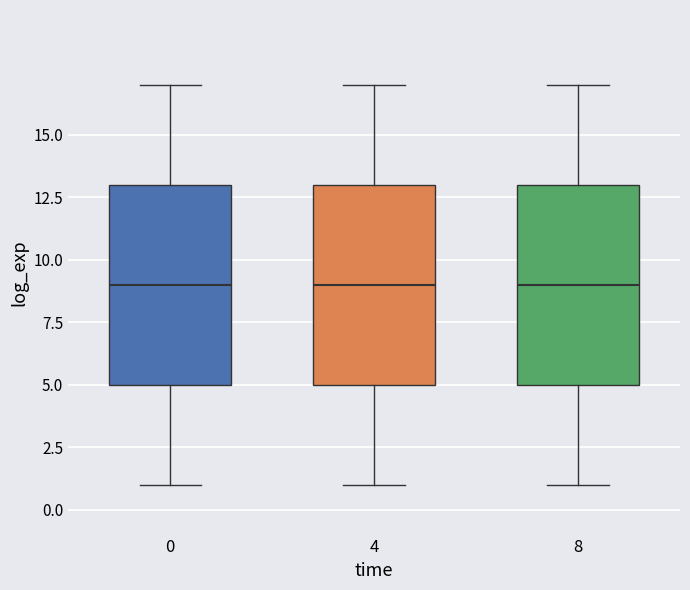

Where does the upper whisker of the box at x = 0 end on the y-axis? The values are not printed on the chart, so give them approximately, as read against the axis.

17